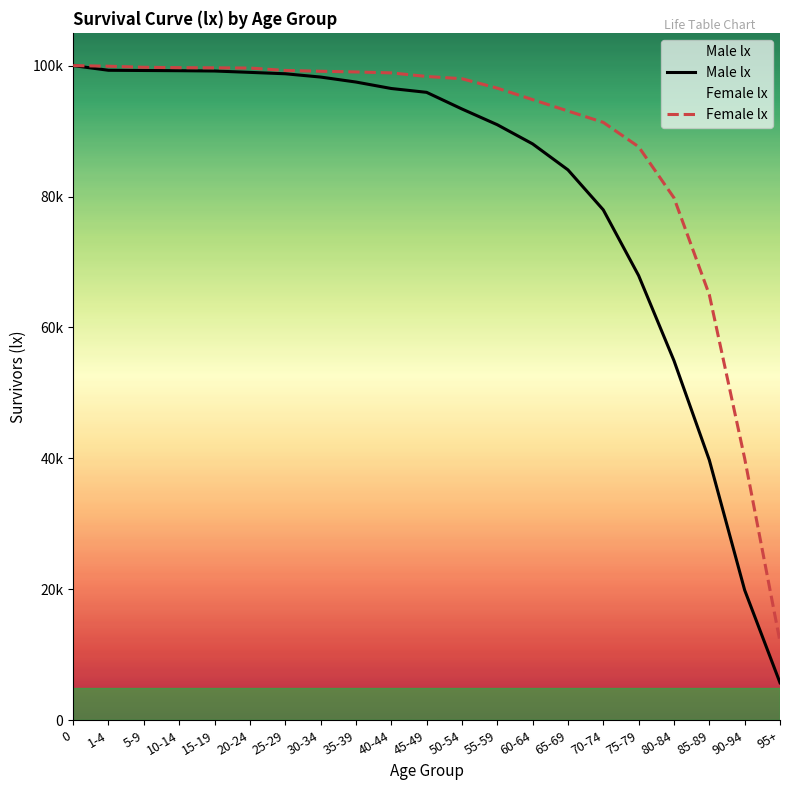

List the labels in order of Male lx value, largest first.

0, 1-4, 5-9, 10-14, 15-19, 20-24, 25-29, 30-34, 35-39, 40-44, 45-49, 50-54, 55-59, 60-64, 65-69, 70-74, 75-79, 80-84, 85-89, 90-94, 95+